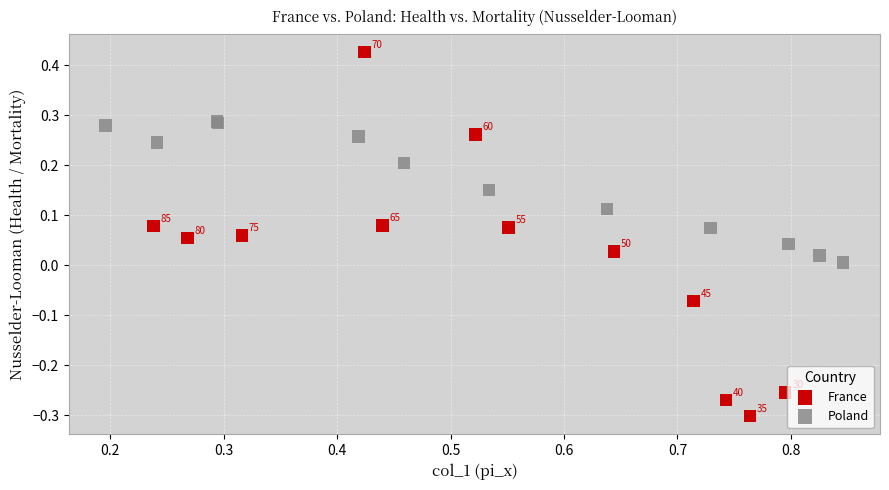

Which series has the widest spread of Y values?

France